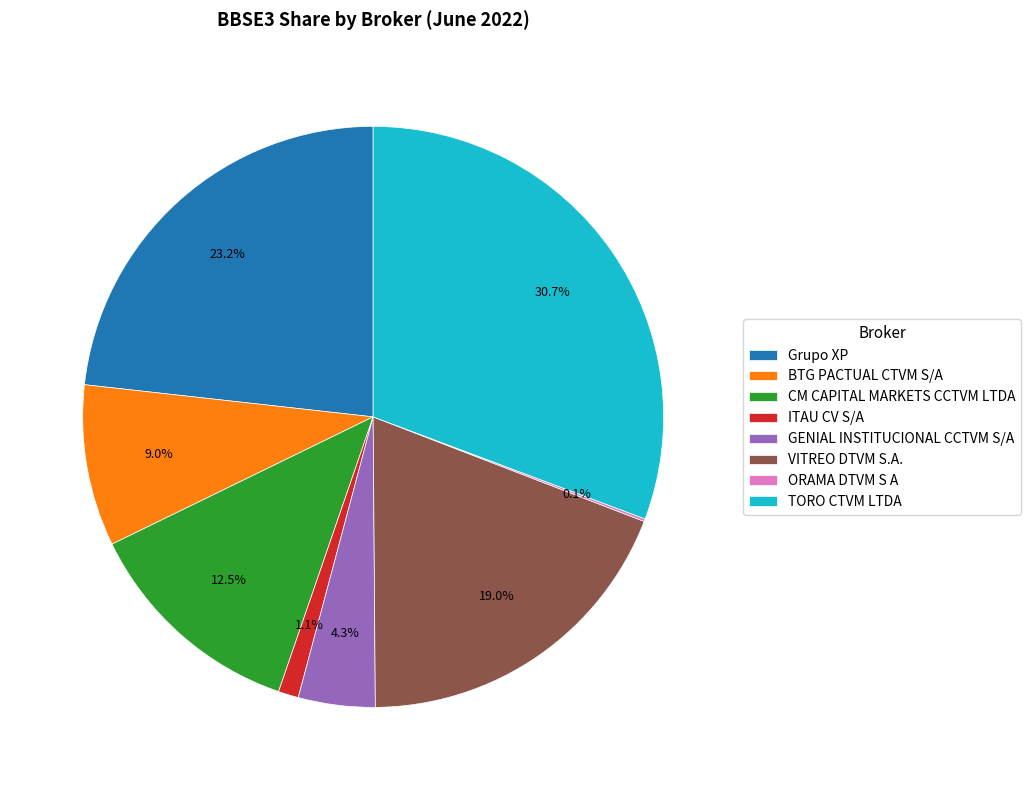

Which slice is the largest?

TORO CTVM LTDA